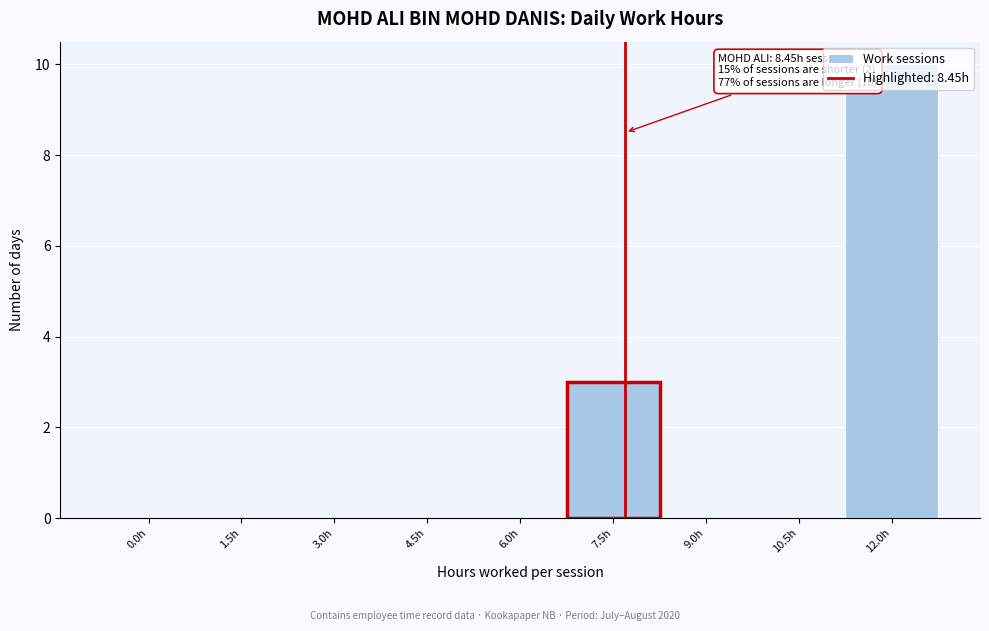

What is the greatest value displayed?

10